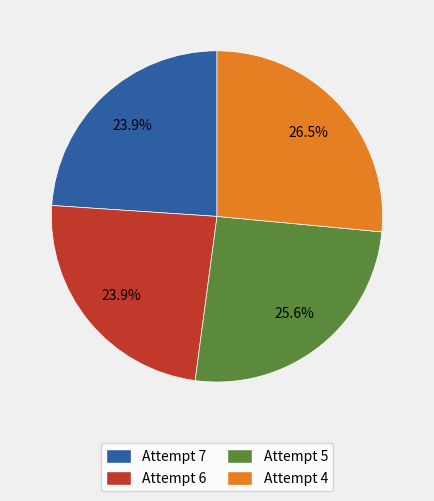

What is the ratio of the value at Attempt 7 to the value at Attempt 6?

1.0